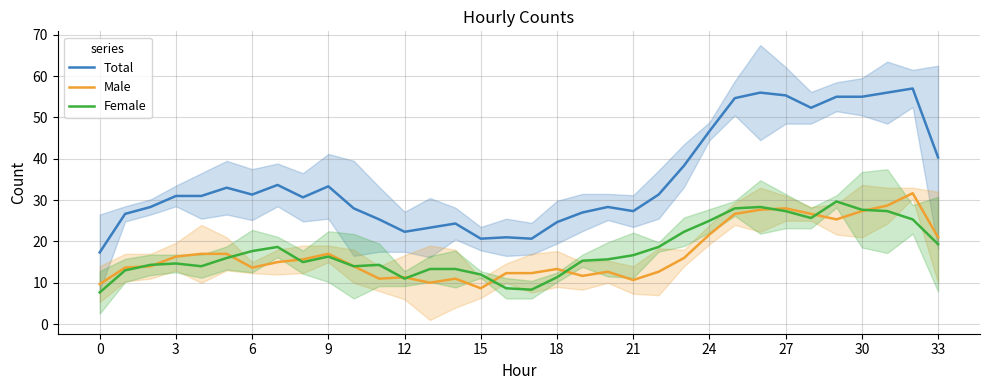

Rank the series by their maximum value, from highest to lowest.

Total, Male, Female